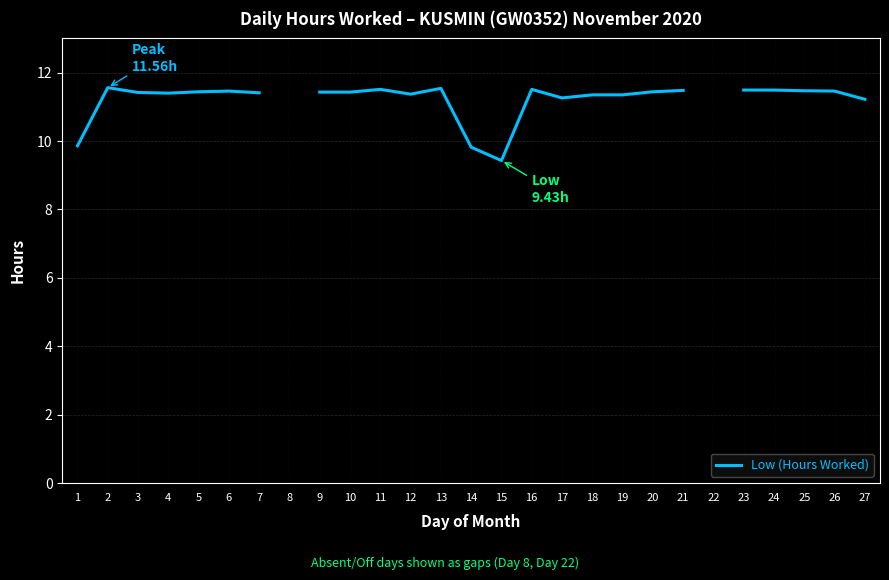

What is the difference between the second highest and minimum values?

2.1